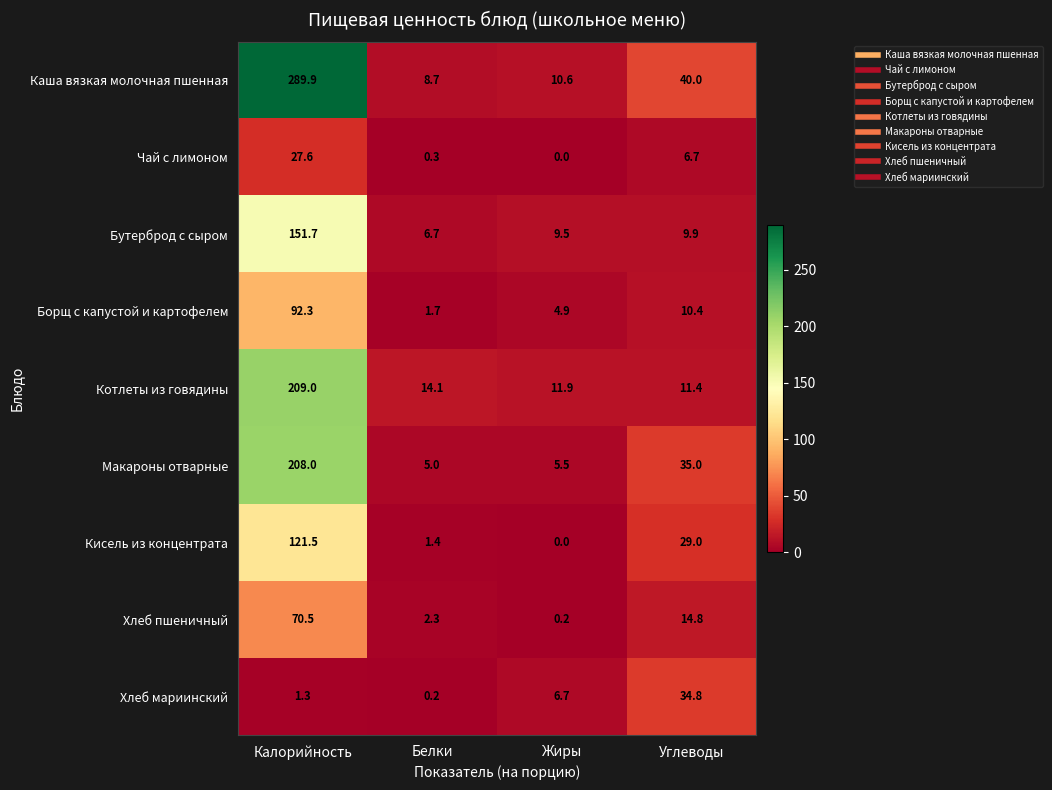

Is it true that Бутерброд с сыром equals 5.4 at Жиры?

False